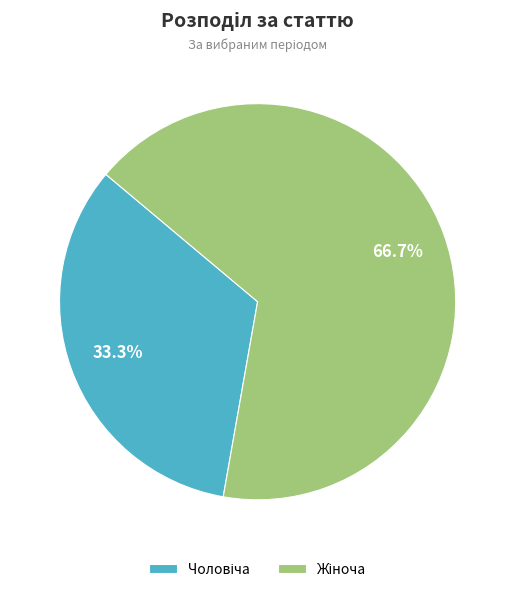

Count the number of slices in the pie.

2